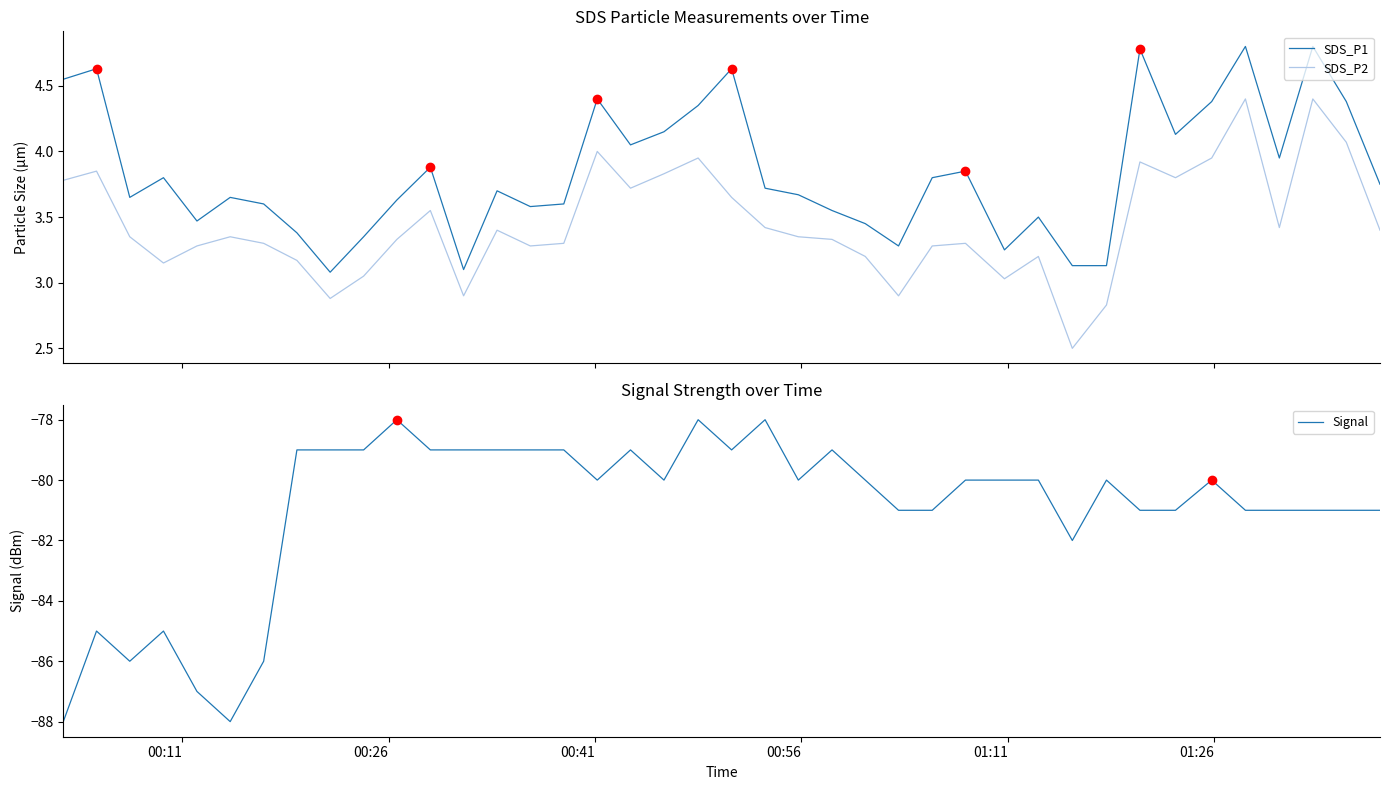

How many lines are shown in the chart?

3